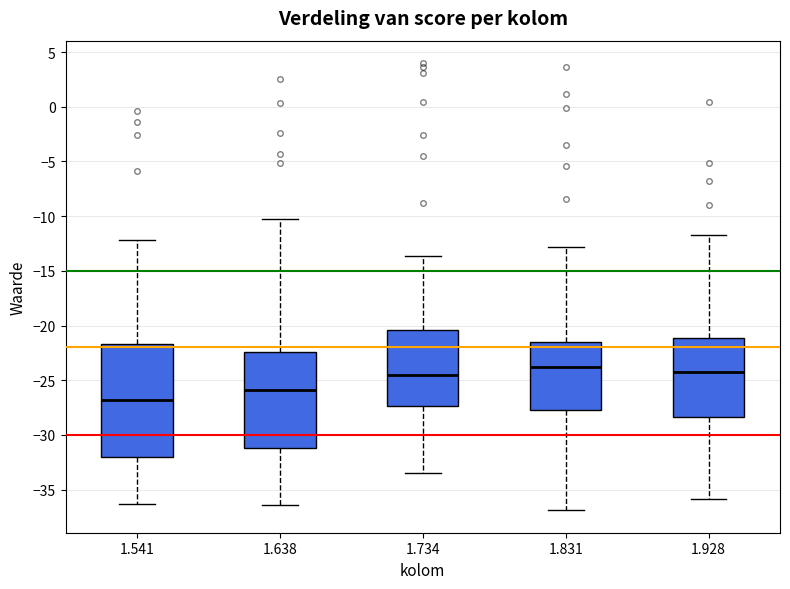

Which box is the tallest, from its lower edge to its upper edge?

1.541